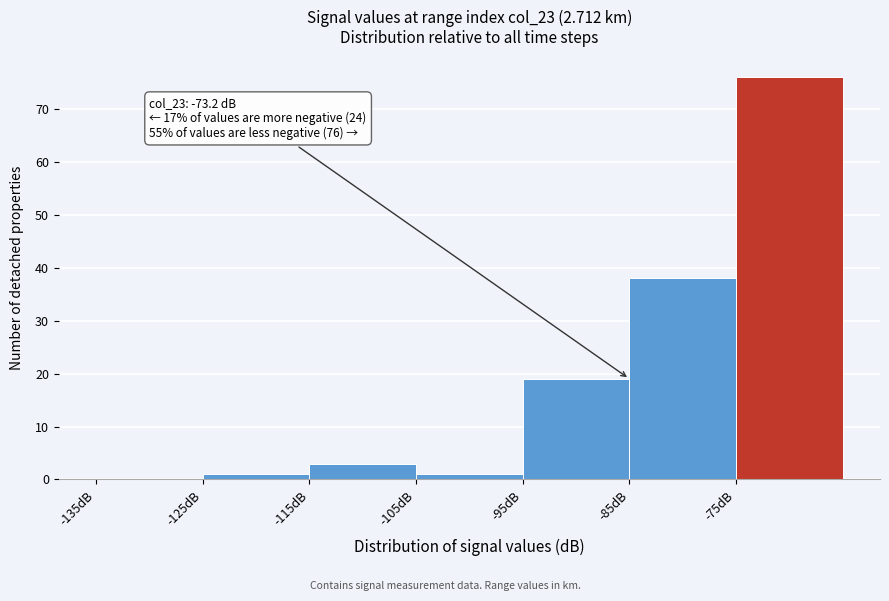

Over which range of the x-axis is the bar tallest?

-75 to -65